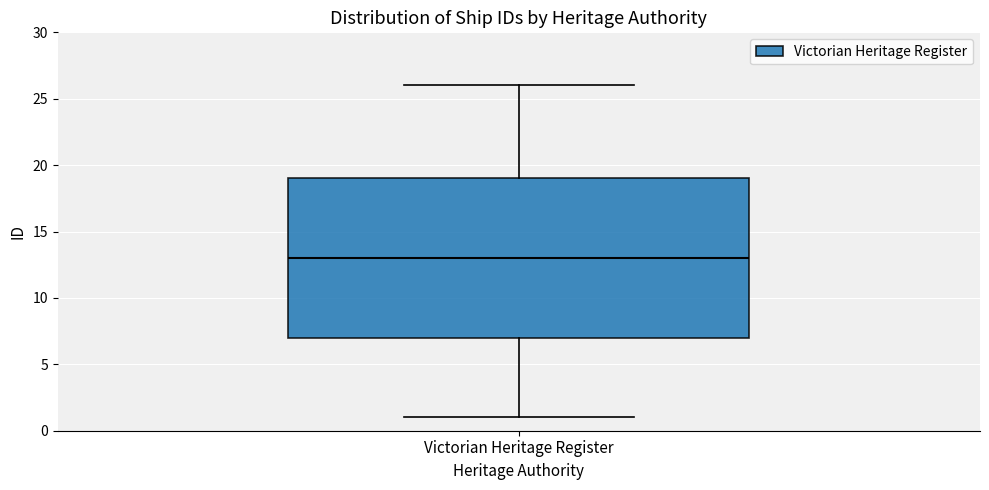

Transcribe this box plot: give where the median line is, the range the box spans, and where the two whiskers end, as read against the y-axis. The values are not printed on the chart, so give them approximately, as read against the axis.

median 13, box 7 to 19, whiskers 1 to 26